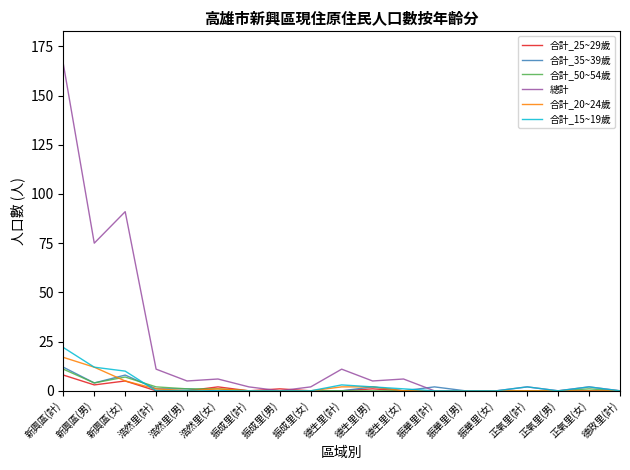

Is it true that 合計_20~24歲 equals 0 at 德政里(計)?

True